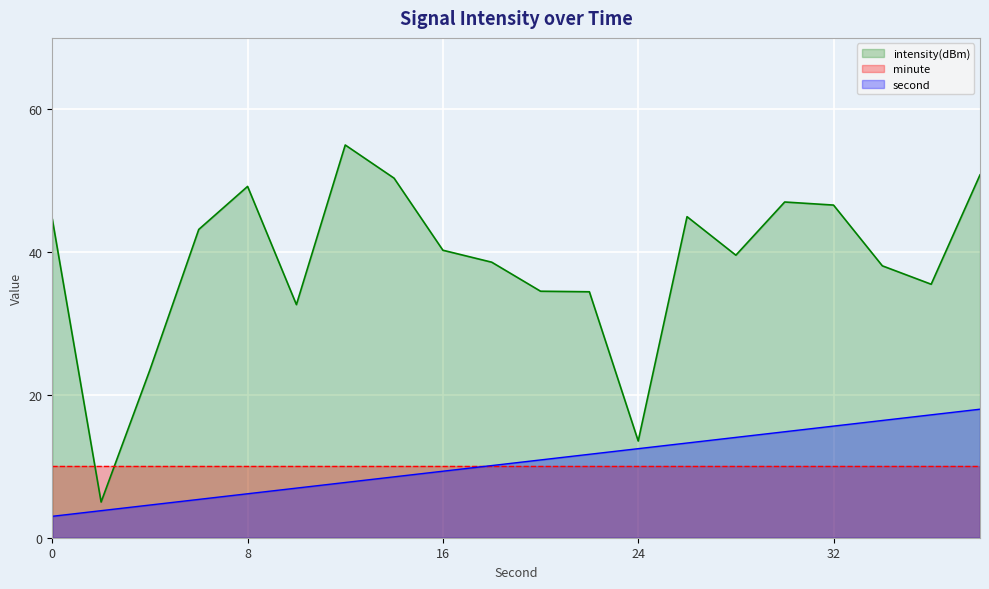

List the series in order of their peak value, lowest first.

minute, second, intensity(dBm)